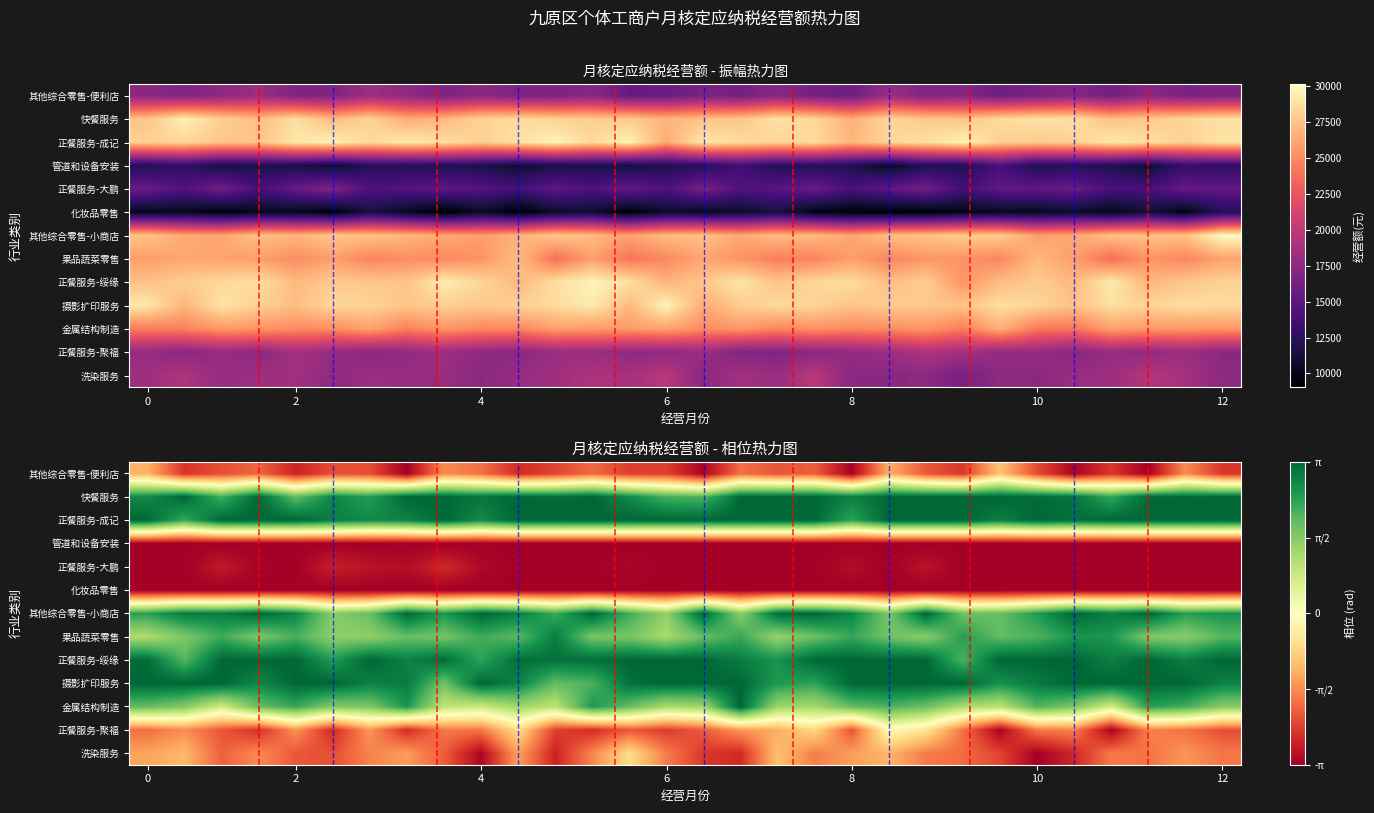

How many data points in 洗染服务 are less than -1?

29